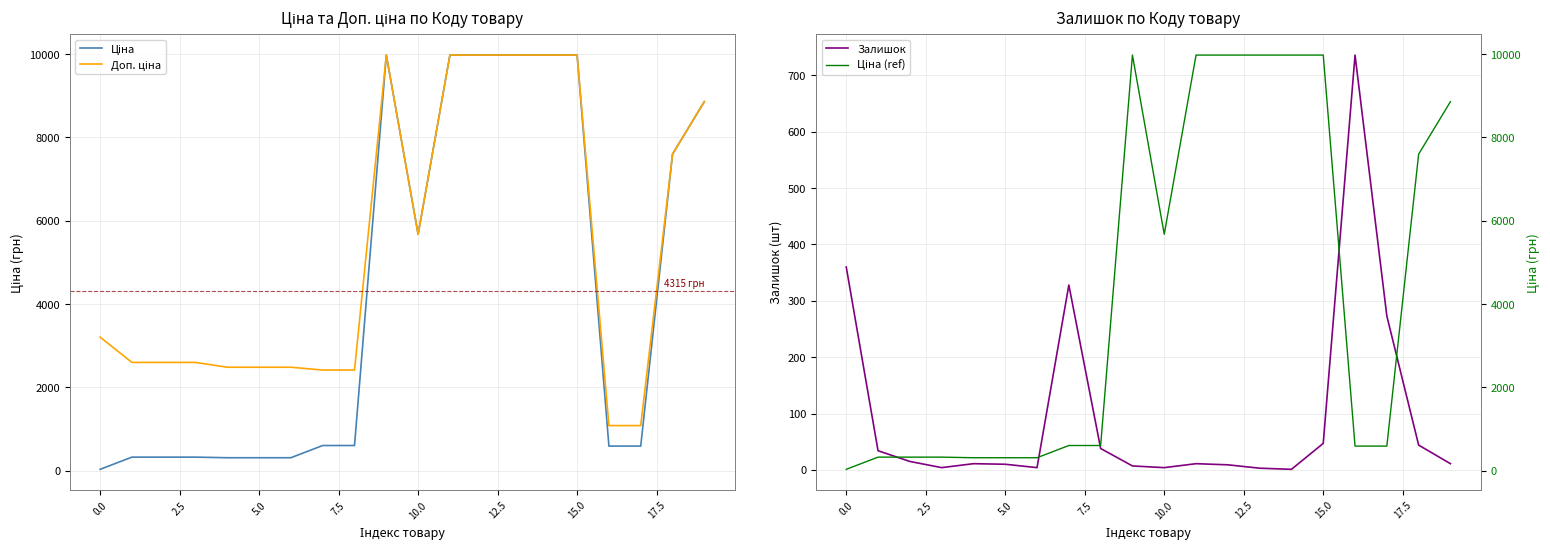

Rank the series by their maximum value, from lowest to highest.

Залишок, Ціна, Доп. ціна, Ціна (ref)